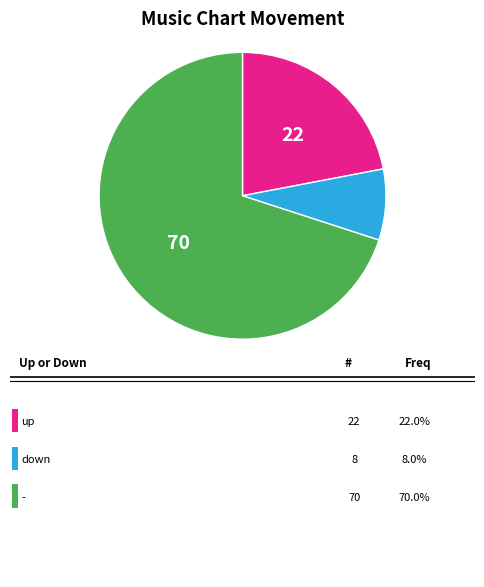

Is there a majority slice in this chart?

Yes